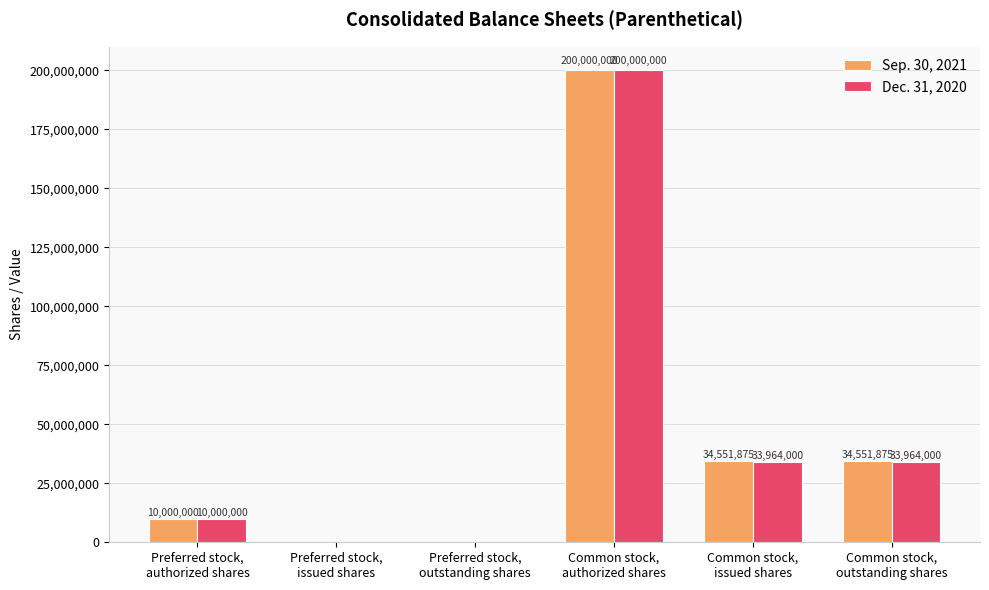

What is the difference between the Dec. 31, 2020 values at Common stock,
issued shares and Preferred stock,
authorized shares?

23964000